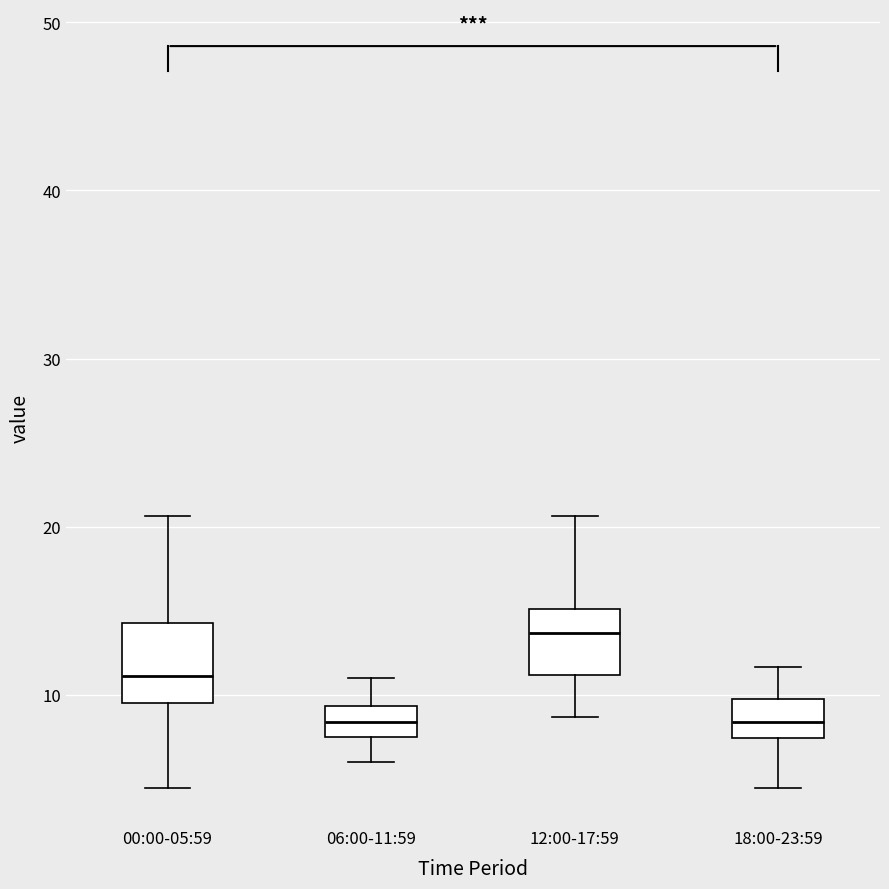

Reading left to right, transcribe this box plot: for each box, give where its median line is, the range the box spans, and where its two whiskers end, as read against the y-axis. The values are not printed on the chart, so give them approximately, as read against the axis.

00:00-05:59: median 11, box 10 to 14, whiskers 4 to 21
06:00-11:59: median 8 (inside the box), box 8 to 9, whiskers 6 to 11
12:00-17:59: median 14, box 11 to 15, whiskers 9 to 21
18:00-23:59: median 8, box 7 to 10, whiskers 4 to 12